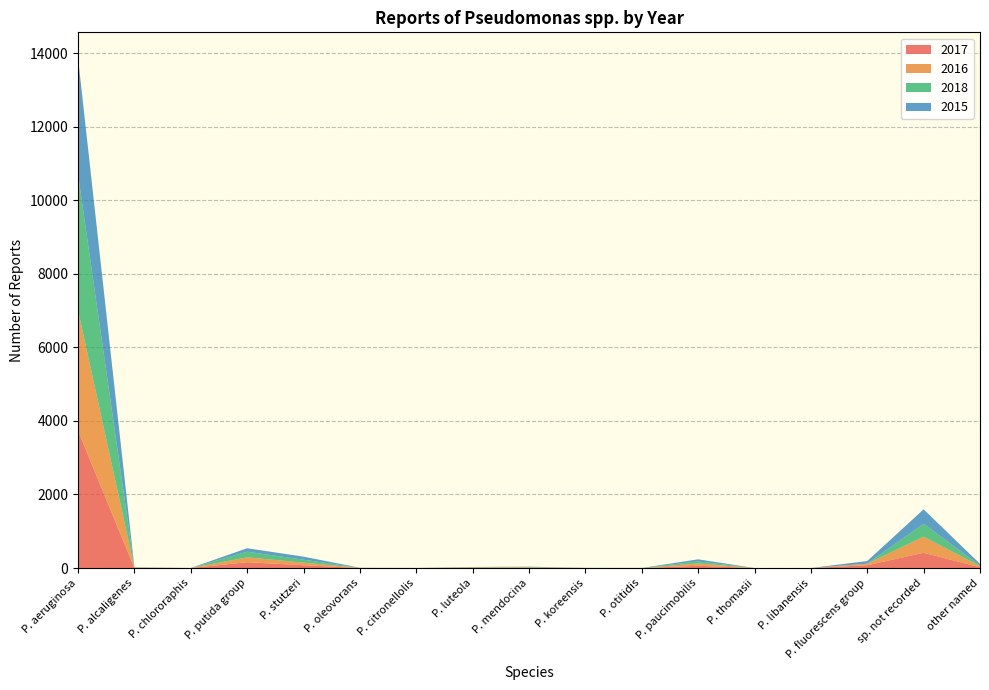

Reading left to right, transcribe all the data shown in this chart.

2017: P. aeruginosa=3735	P. alcaligenes=5	P. chlororaphis=1	P. putida group=159	P. stutzeri=77	P. oleovorans=0	P. citronellolis=1	P. luteola=11	P. mendocina=15	P. koreensis=1	P. otitidis=0	P. paucimobilis=62	P. thomasii=0	P. libanensis=0	P. fluorescens group=77	sp. not recorded=416	other named=21
2016: P. aeruginosa=3273	P. alcaligenes=8	P. chlororaphis=1	P. putida group=133	P. stutzeri=71	P. oleovorans=5	P. citronellolis=0	P. luteola=7	P. mendocina=6	P. koreensis=1	P. otitidis=0	P. paucimobilis=65	P. thomasii=1	P. libanensis=0	P. fluorescens group=43	sp. not recorded=438	other named=33
2018: P. aeruginosa=3696	P. alcaligenes=3	P. chlororaphis=0	P. putida group=152	P. stutzeri=79	P. oleovorans=2	P. citronellolis=2	P. luteola=8	P. mendocina=13	P. koreensis=1	P. otitidis=2	P. paucimobilis=54	P. thomasii=0	P. libanensis=0	P. fluorescens group=0	sp. not recorded=349	other named=19
2015: P. aeruginosa=3165	P. alcaligenes=6	P. chlororaphis=0	P. putida group=95	P. stutzeri=83	P. oleovorans=1	P. citronellolis=0	P. luteola=3	P. mendocina=4	P. koreensis=2	P. otitidis=1	P. paucimobilis=56	P. thomasii=0	P. libanensis=1	P. fluorescens group=71	sp. not recorded=393	other named=42